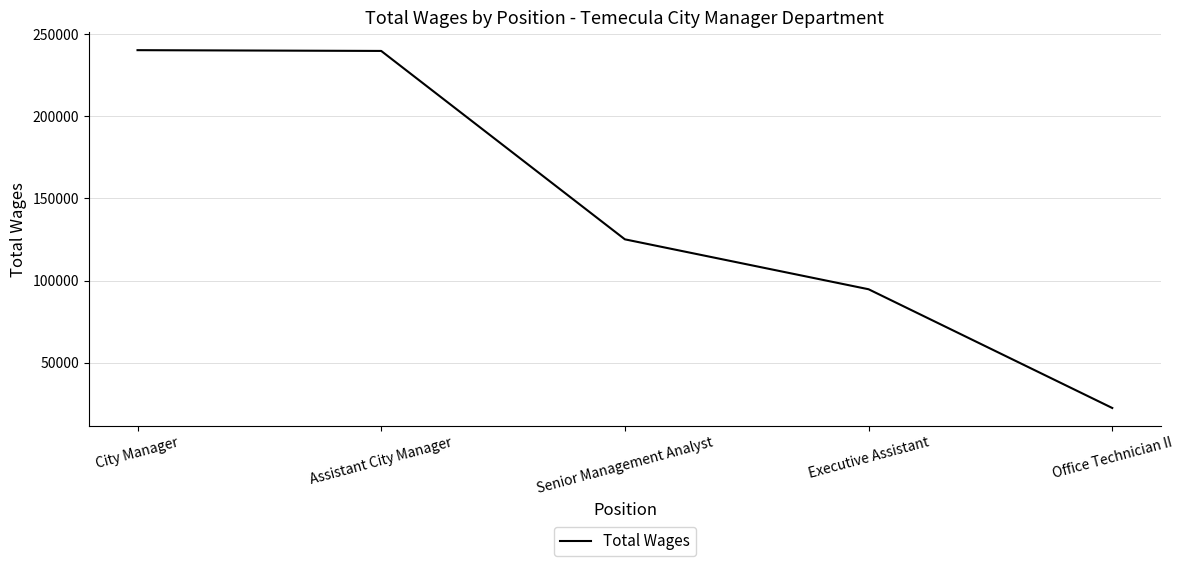

True or false: there are more than 1 points higher than both neighbors.

False